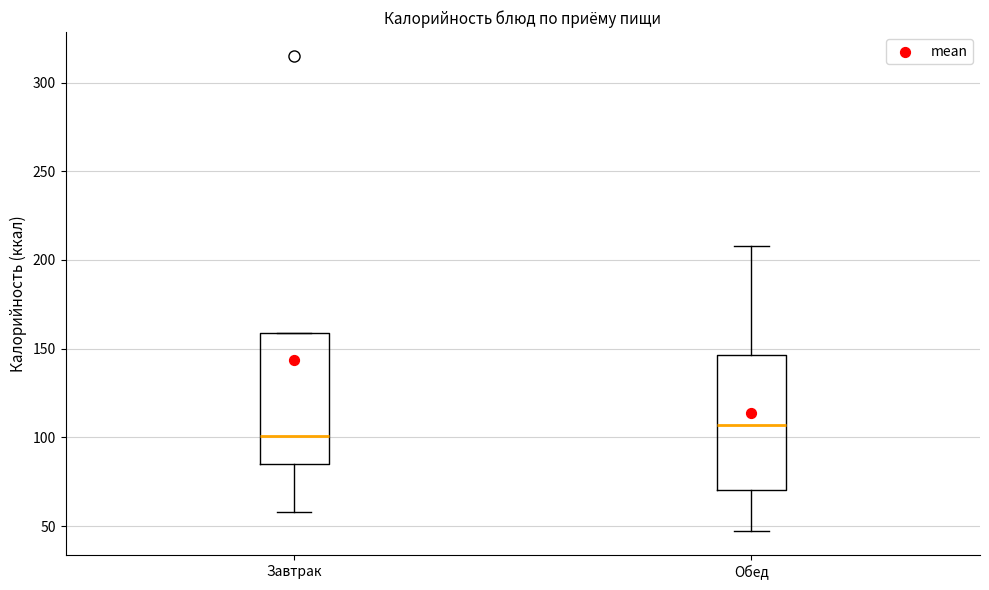

Where is the lower edge of the box for Обед on the y-axis? The values are not printed on the chart, so give them approximately, as read against the axis.

70